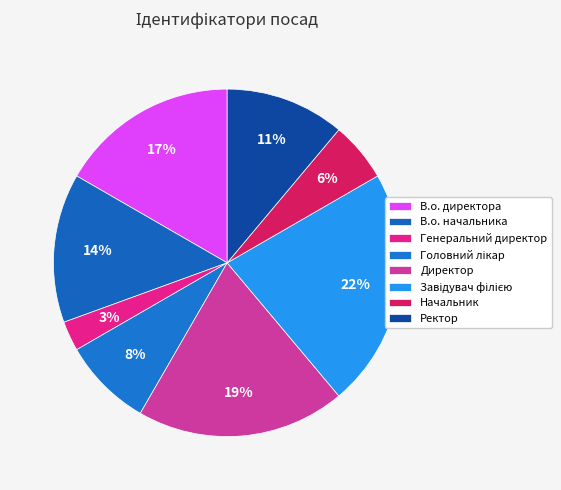

How many slices are in this pie chart?

8